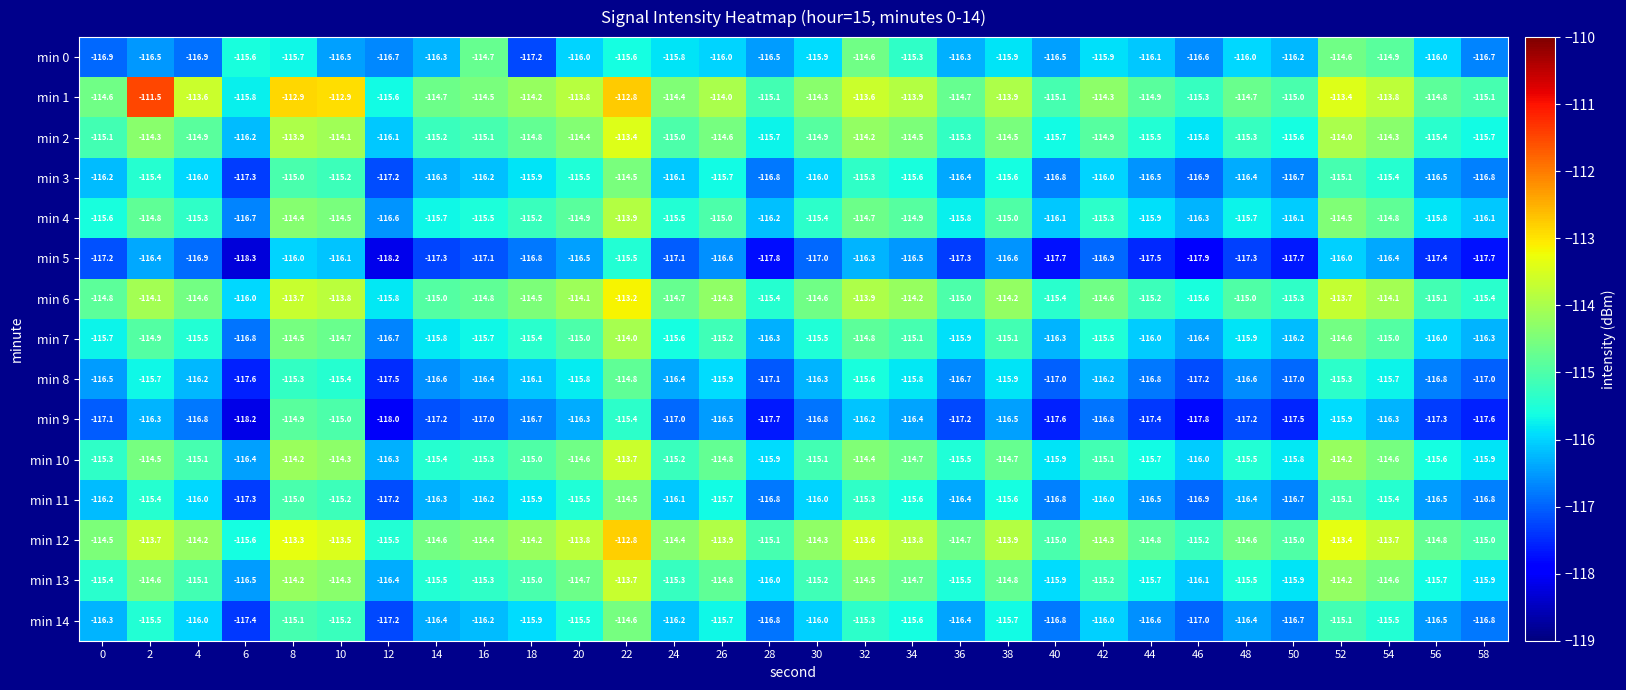

What is the approximate value of min 7 at 16?

-115.7